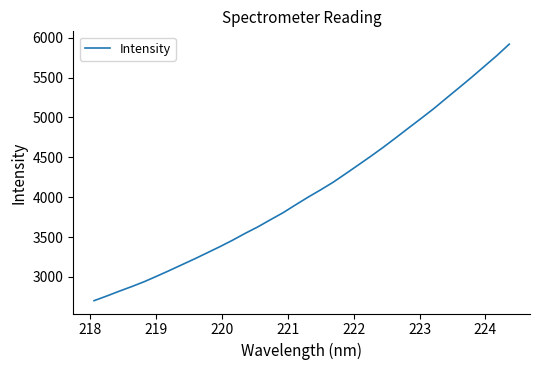

What is the minimum value shown in the chart?

2701.6